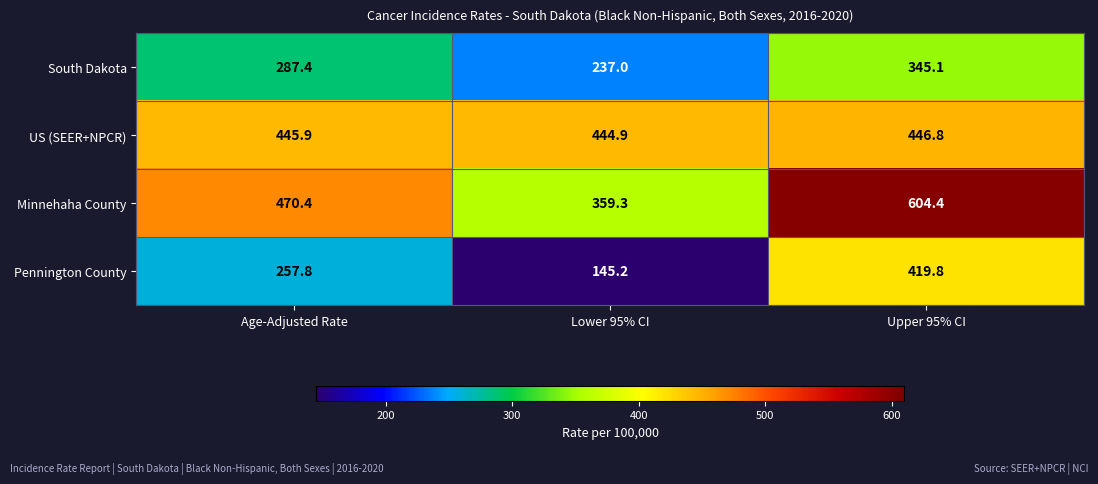

What value does the South Dakota series have at Age-Adjusted Rate?

287.4